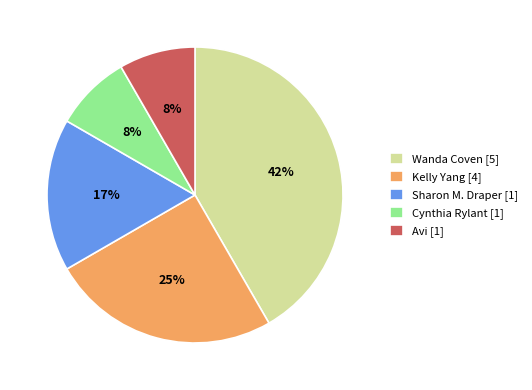

To the nearest percent, what portion does Kelly Yang [4] represent?

25%